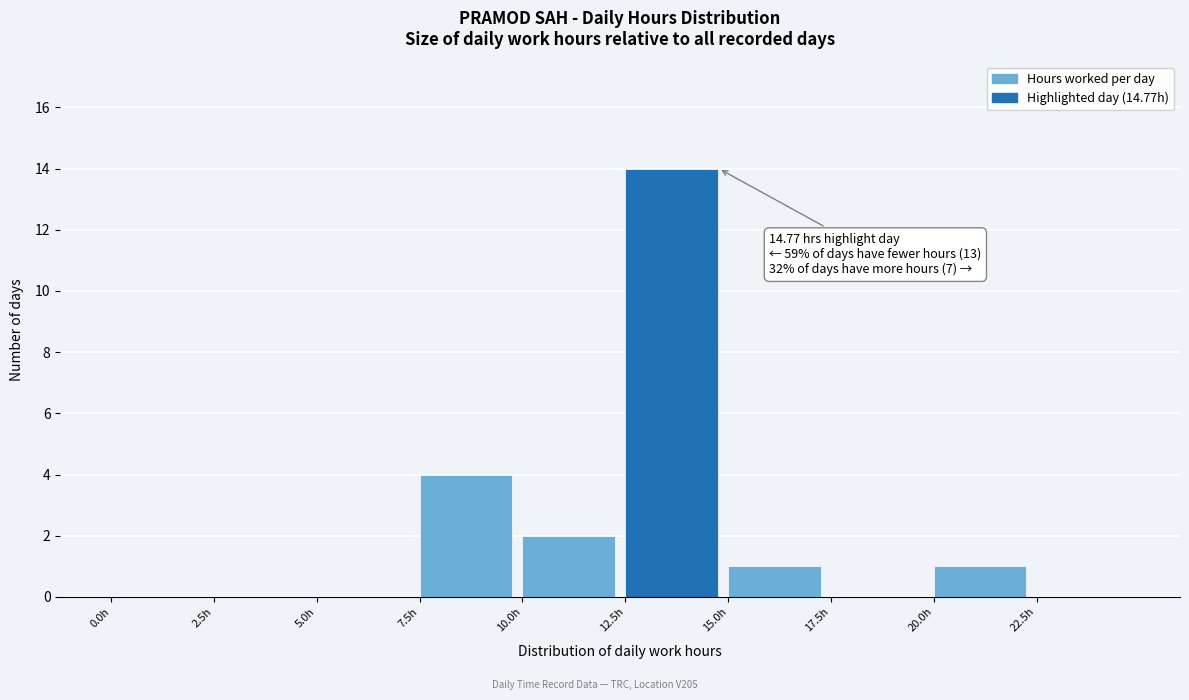

Over which range of the x-axis is the bar tallest?

12.5 to 15.0